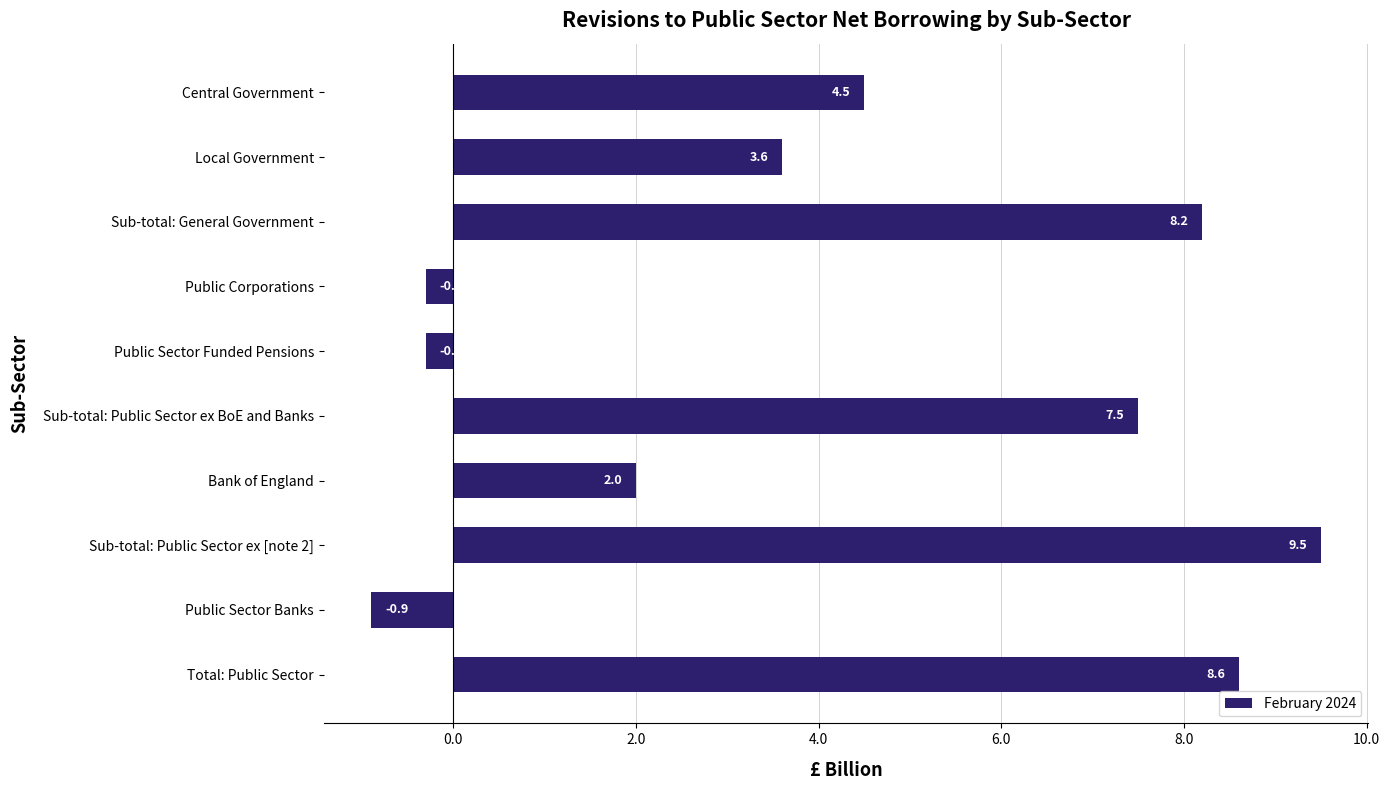

Reading bottom to top, list all the values displayed in this chart.

8.6	-0.9	9.5	2.0	7.5	-0.3	-0.3	8.2	3.6	4.5